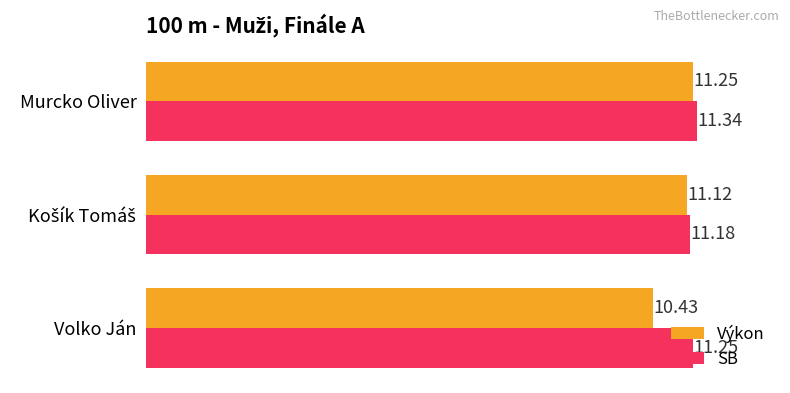

Between Murcko Oliver and Volko Ján, which series saw the biggest shift?

Výkon